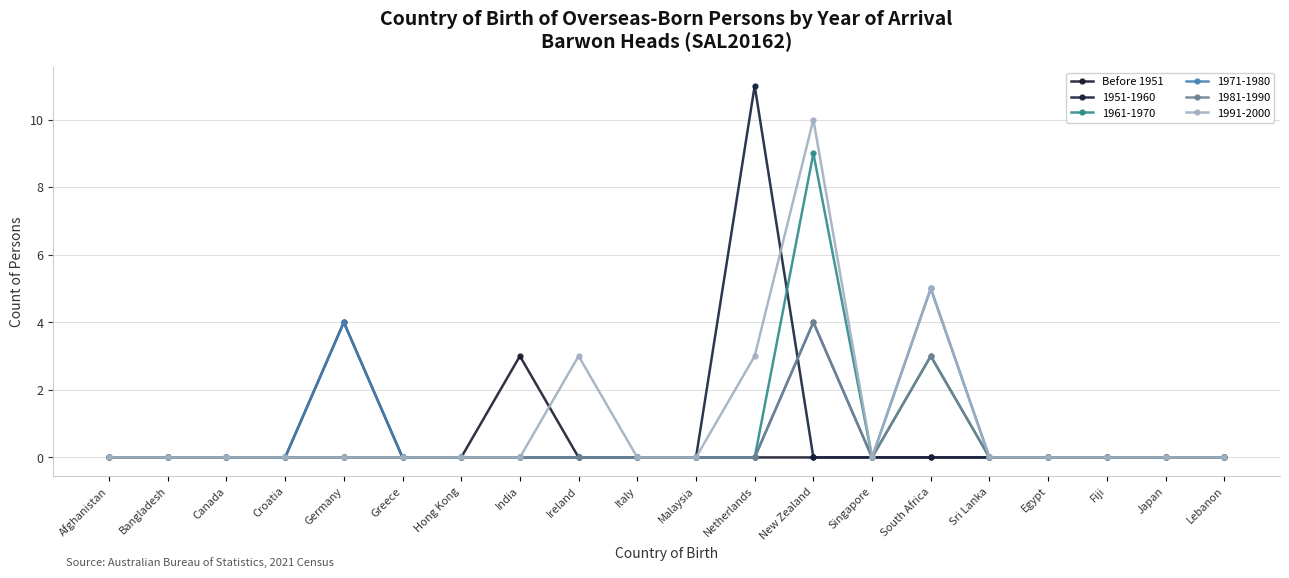

What is the label of the 4th point from the left?

Croatia